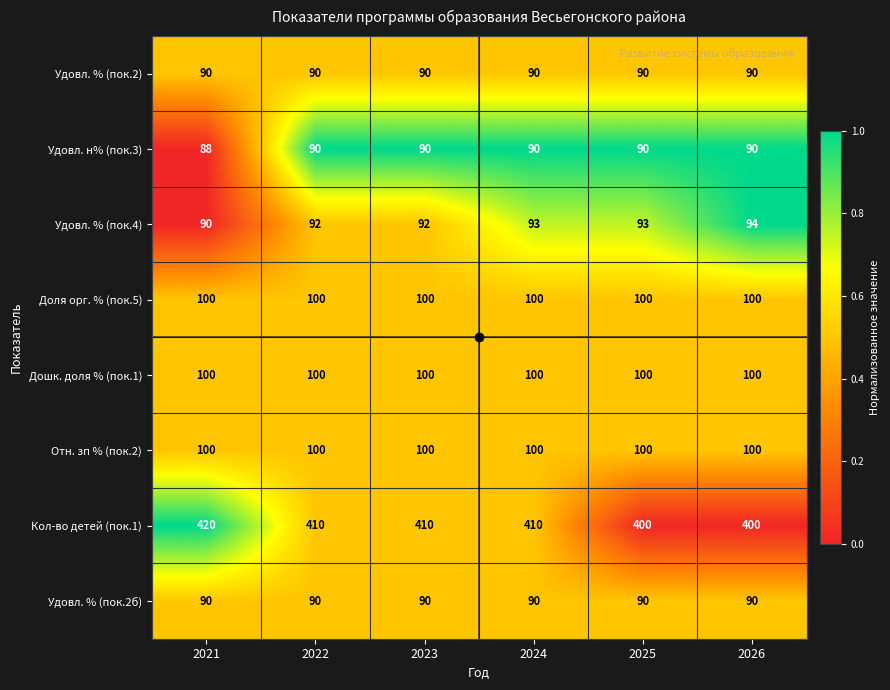

Which series has the largest total across all categories?

Кол-во детей (пок.1)